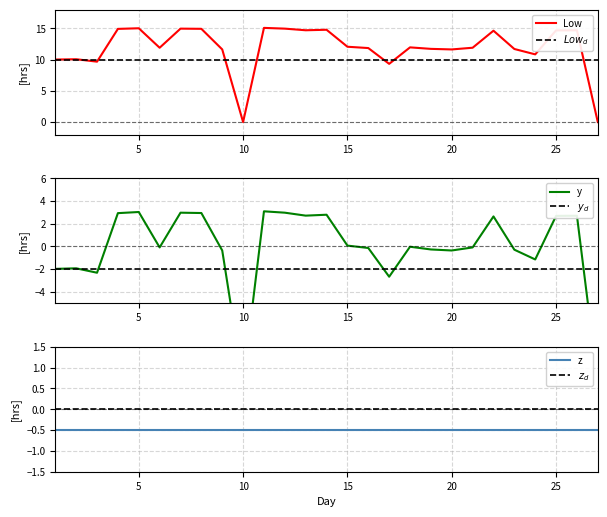

True or false: $z_d$ and Low cross at least once.

False